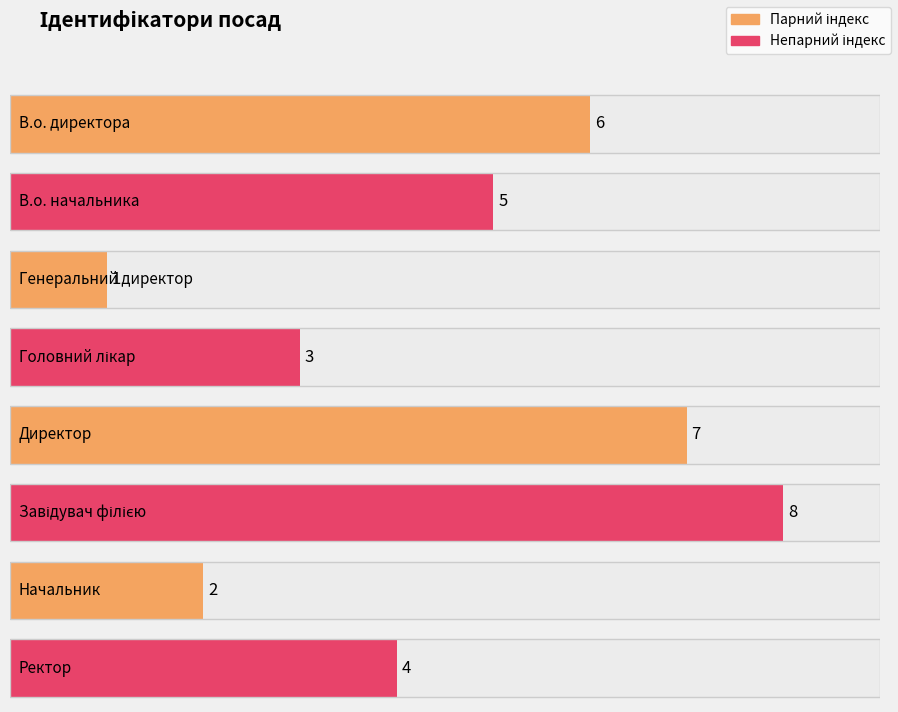

What is the difference between the values at Завідувач філією and Головний лікар?

5